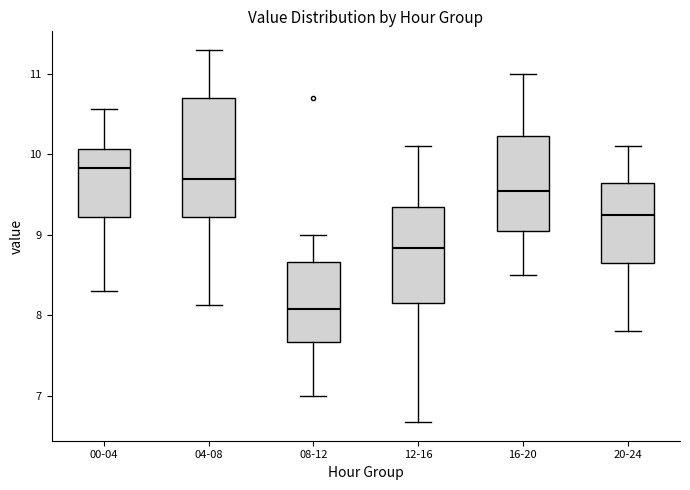

Reading left to right, transcribe this box plot: for each box, give where its median line is, the range the box spans, and where its two whiskers end, as read against the y-axis. The values are not printed on the chart, so give them approximately, as read against the axis.

00-04: median 9.8, box 9.2 to 10.1, whiskers 8.3 to 10.6
04-08: median 9.7, box 9.2 to 10.7, whiskers 8.1 to 11.3
08-12: median 8.1, box 7.7 to 8.7, whiskers 7.0 to 9.0
12-16: median 8.8, box 8.1 to 9.4, whiskers 6.7 to 10.1
16-20: median 9.6, box 9.1 to 10.2, whiskers 8.5 to 11.0
20-24: median 9.3, box 8.7 to 9.7, whiskers 7.8 to 10.1